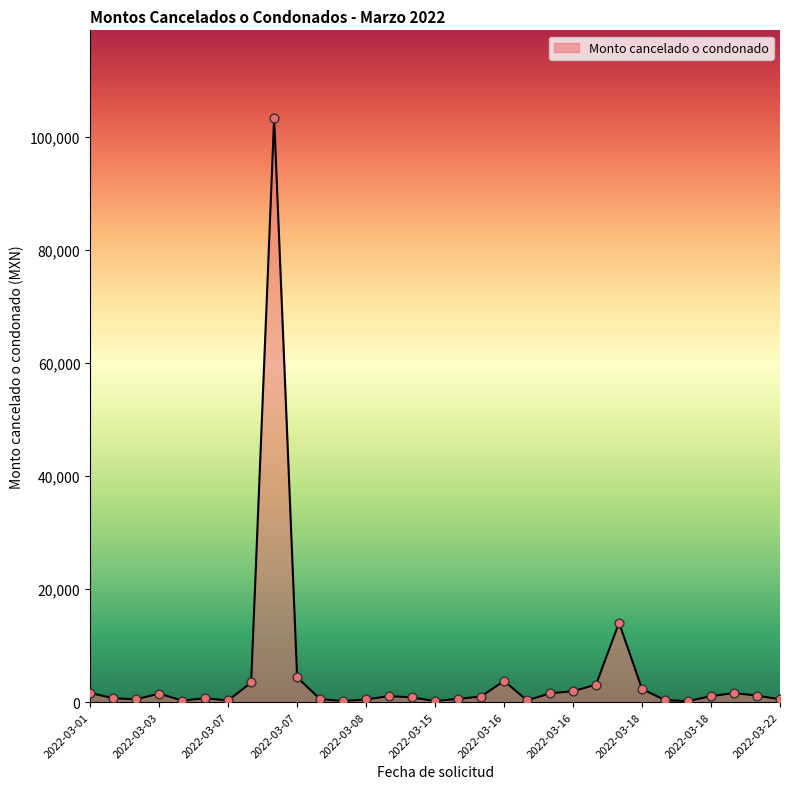

What is the difference between the maximum and minimum values?

103151.8